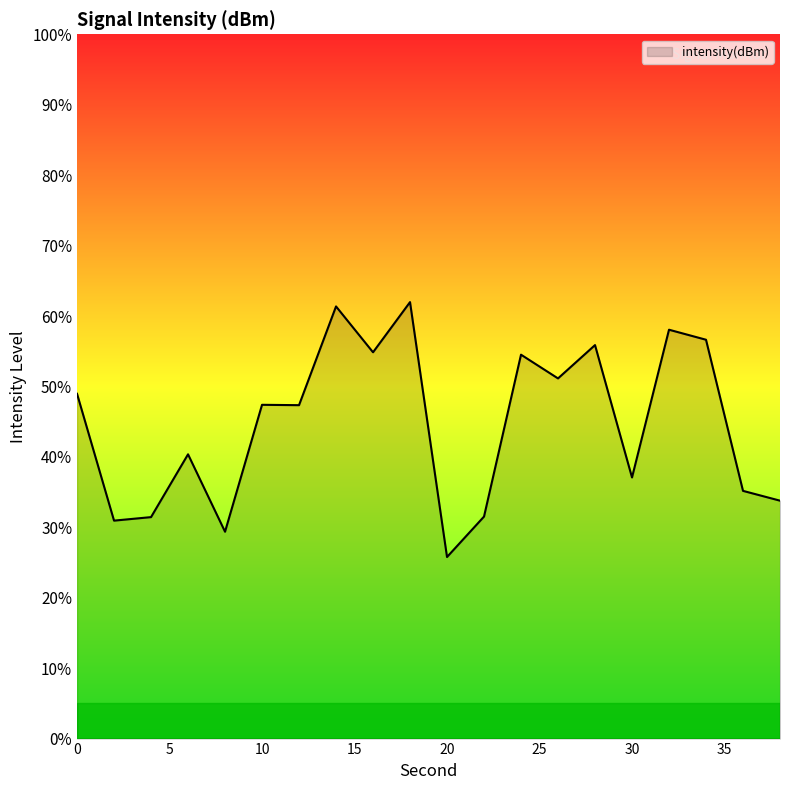

What is the difference between the maximum and second lowest values?

32.6